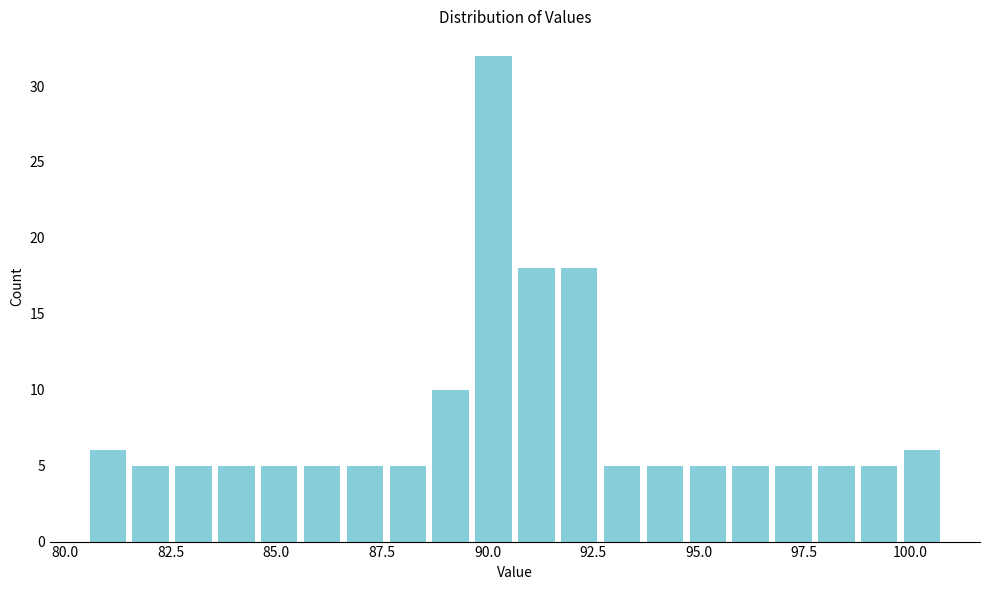

Around what value on the x-axis is the tallest bar? Give the approximate position of its centre, as read against the axis.

90.0